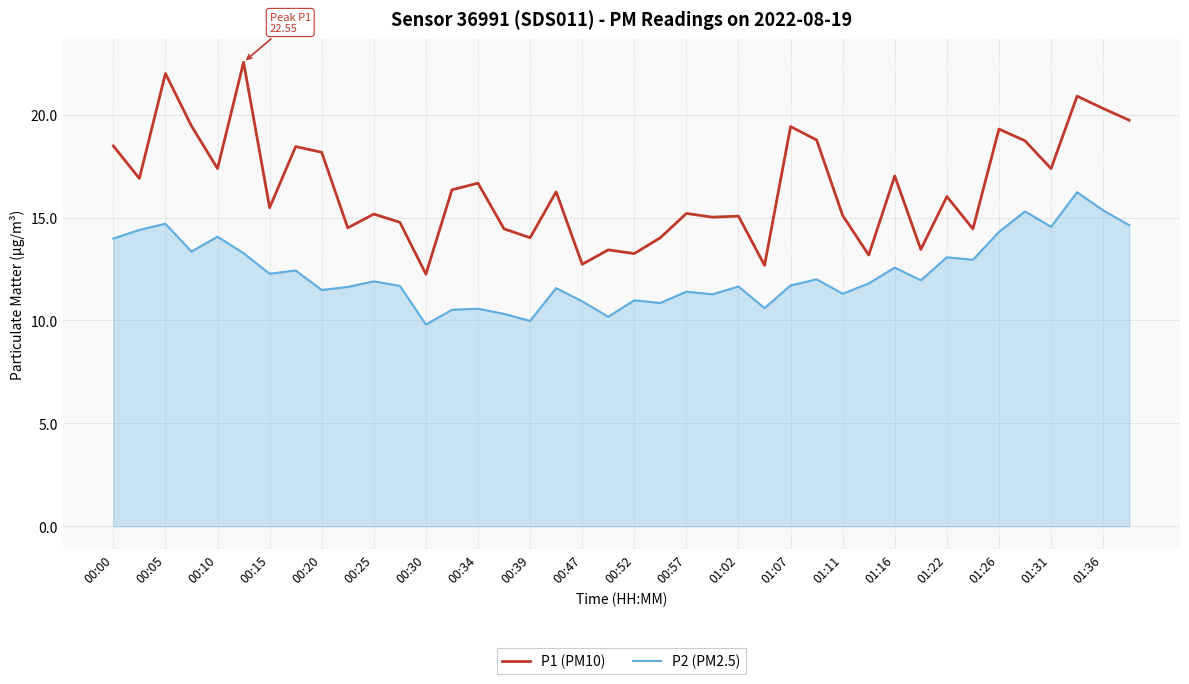

What is the difference between the maximum and minimum values in the P2 (PM2.5) series?

6.4